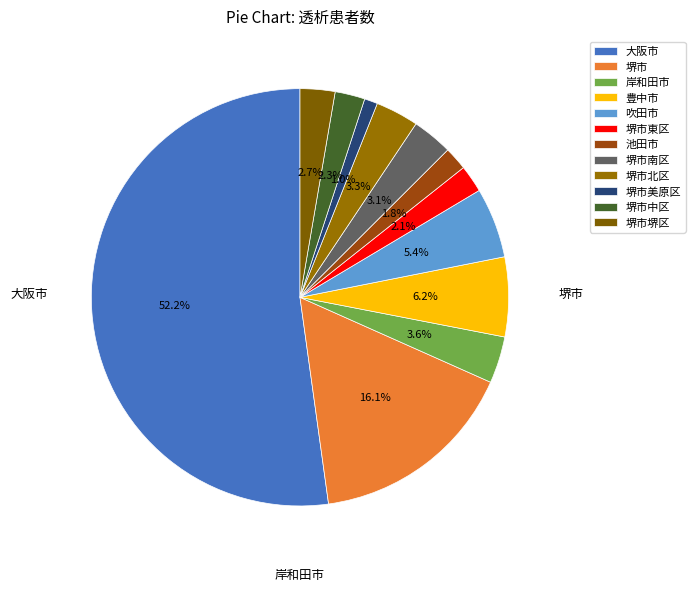

Between 堺市北区 and 堺市美原区, which is larger?

堺市北区